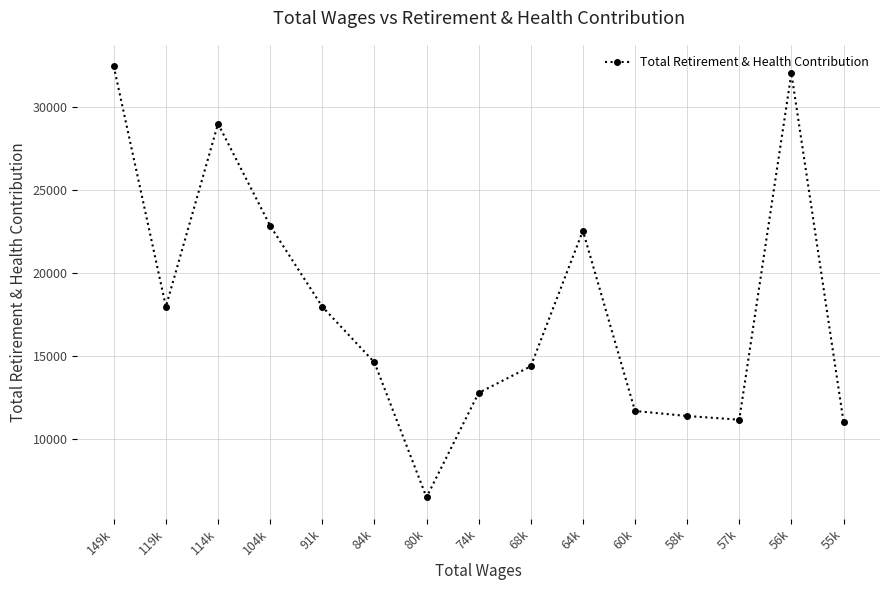

How many series are shown in this chart?

1